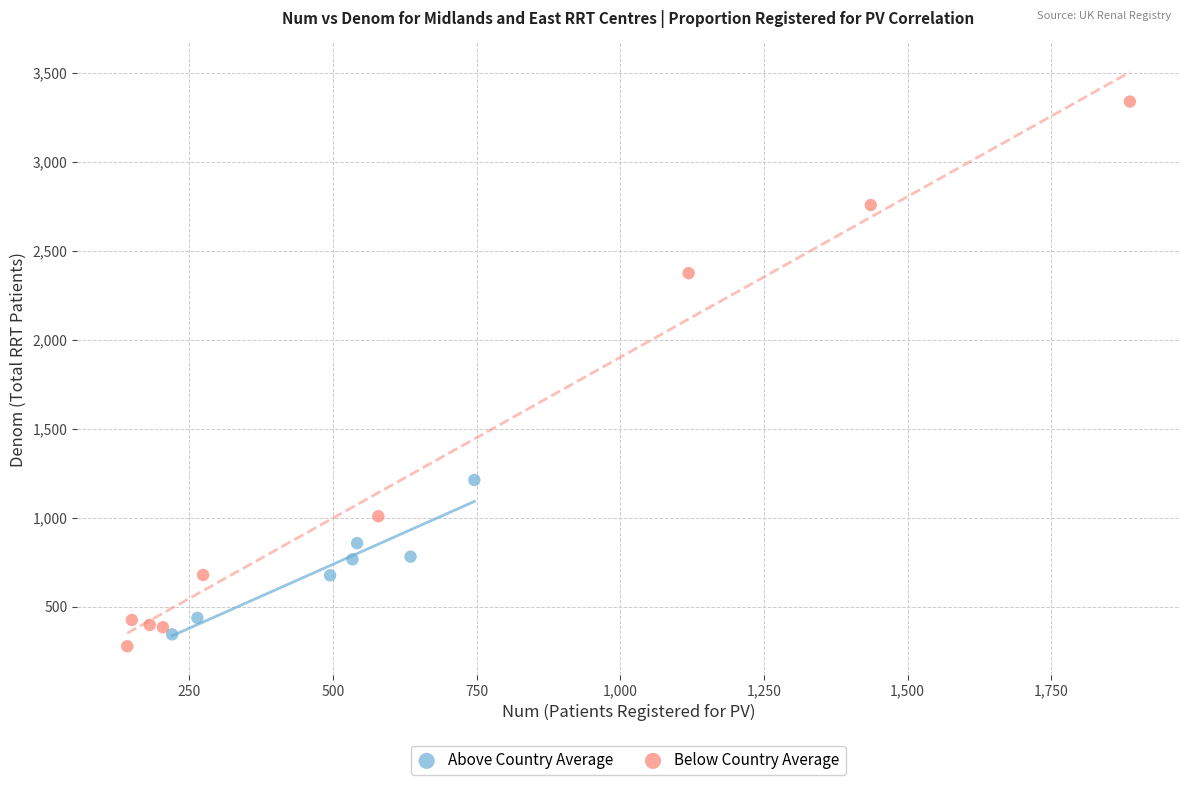

Which series contains the highest Y value?

Below Country Average